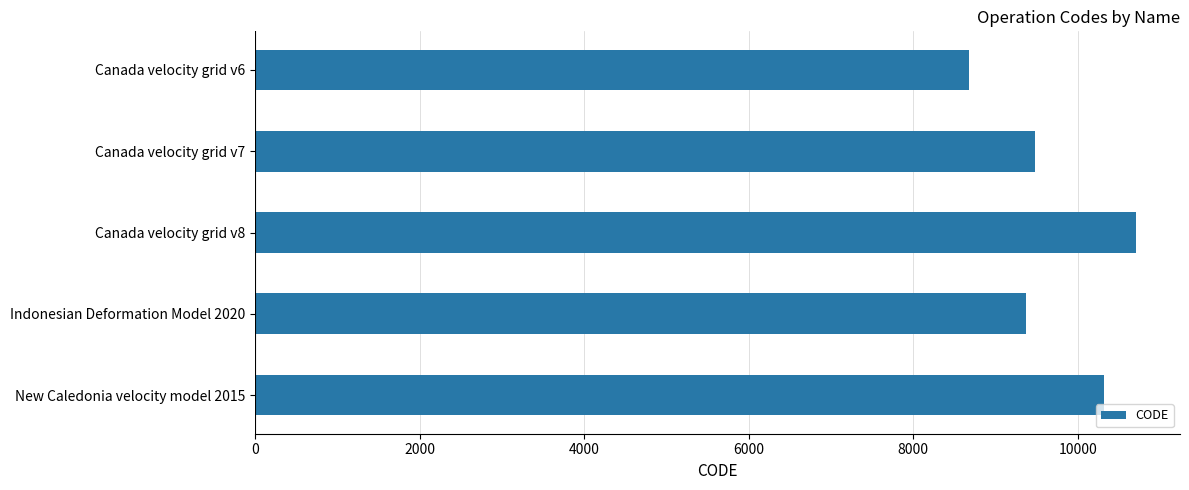

What is the label of the 2nd bar from the bottom?

Indonesian Deformation Model 2020